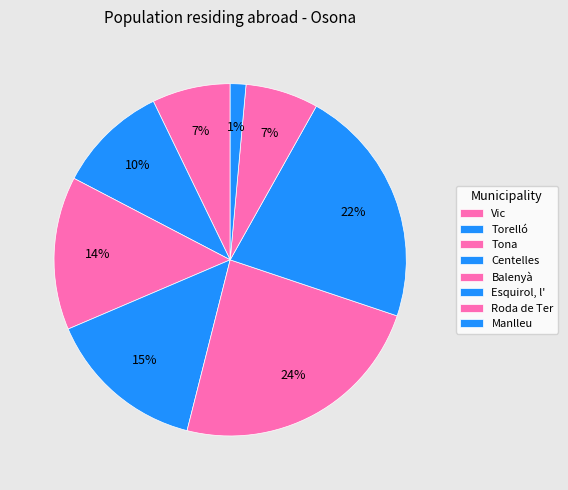

Count the number of slices in the pie.

8